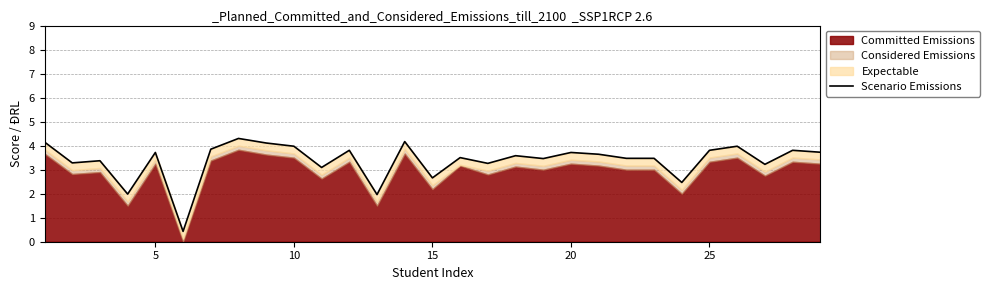

How many categories are shown in the chart?

29